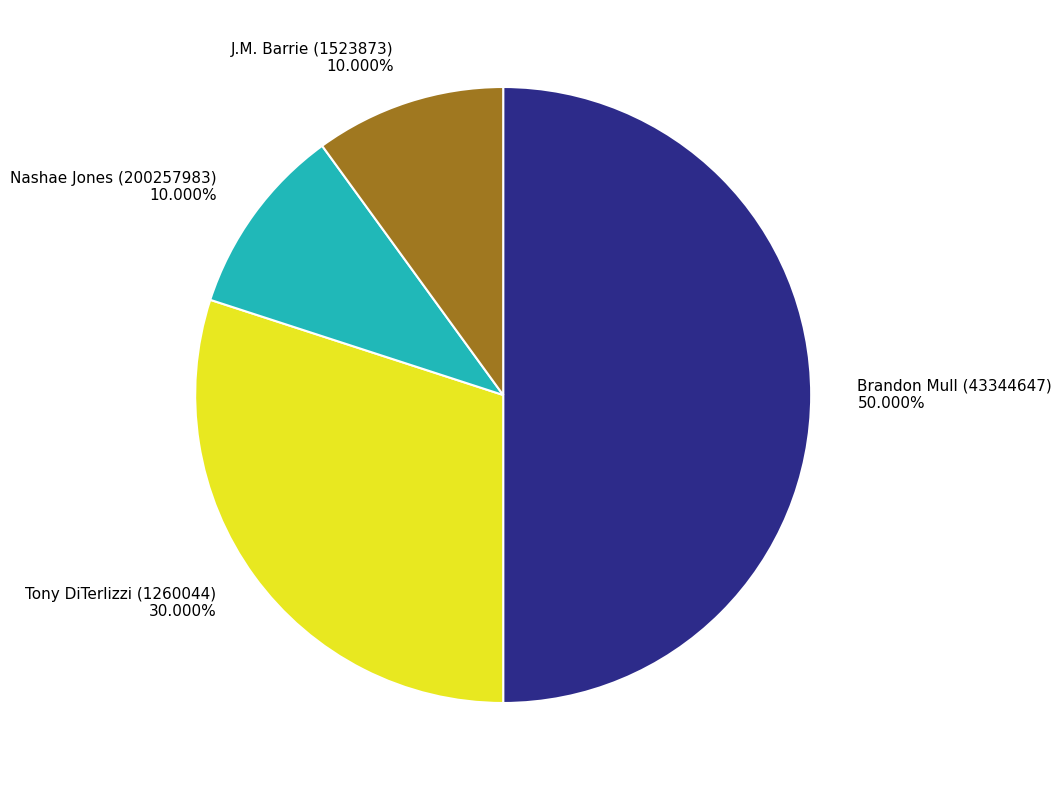

Count the number of slices in the pie.

4